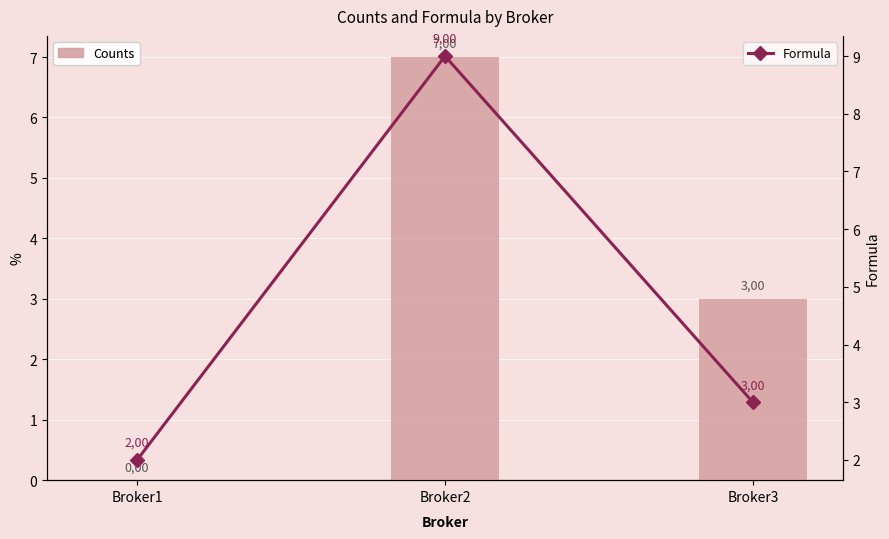

Which series changed the most between Broker1 and Broker2?

Counts